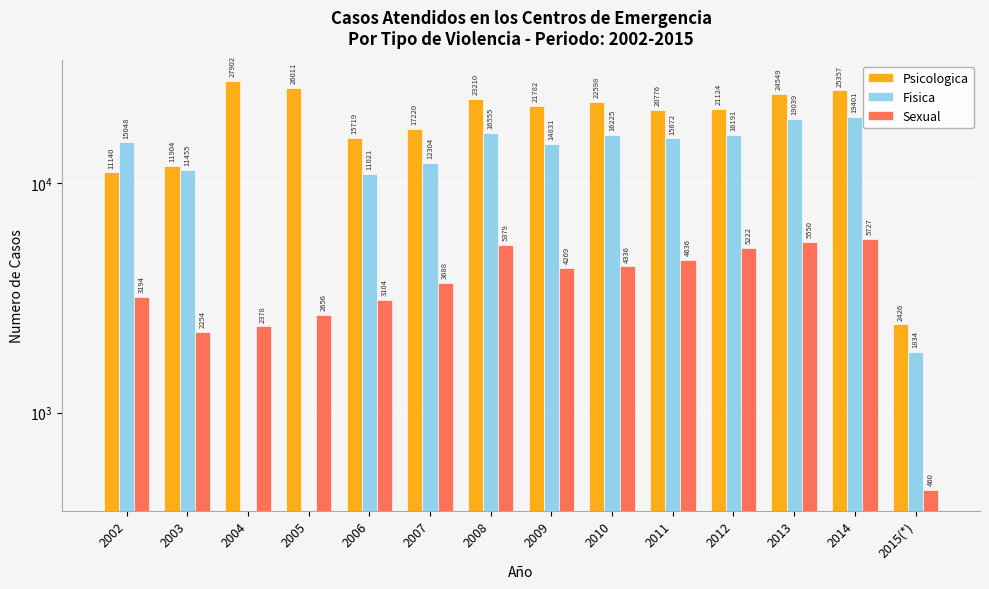

What is the difference between the maximum and second lowest values in the Sexual series?

3473